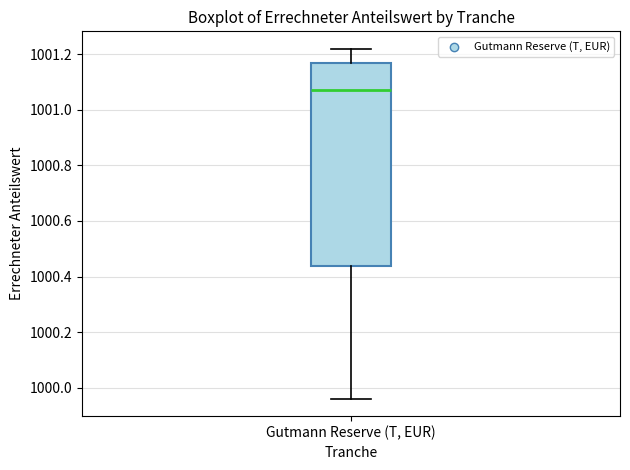

Read this box plot against the y-axis: the position of the median line, the range covered by the box, and the ends of both whiskers. The values are not printed on the chart, so give them approximately, as read against the axis.

median 1001.08, box 1000.44 to 1001.18, whiskers 999.96 to 1001.22